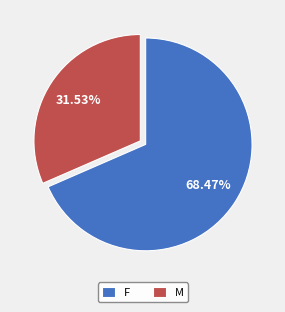

Which category has the biggest portion of the pie?

F